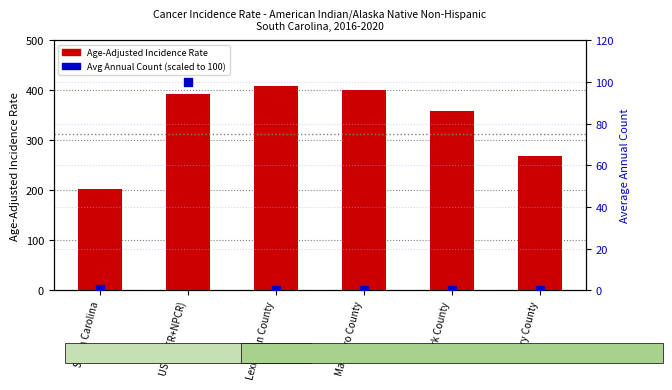

Which series has the largest Y range (max minus min)?

Age-Adjusted Incidence Rate